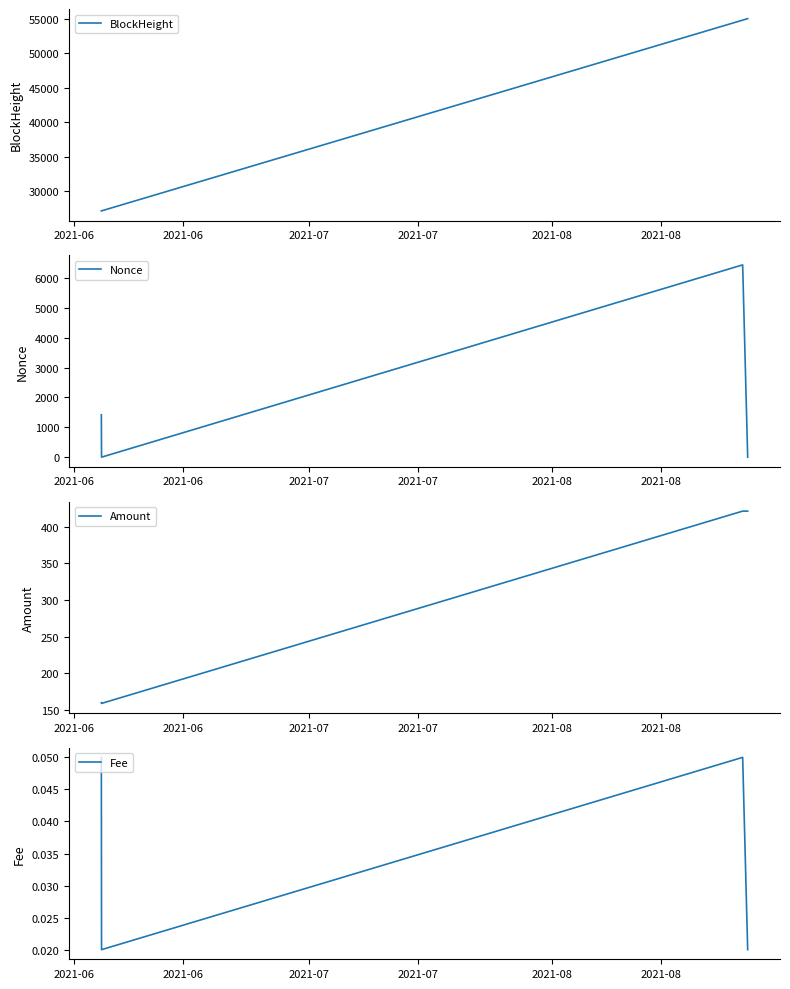

How many series are shown in this chart?

4